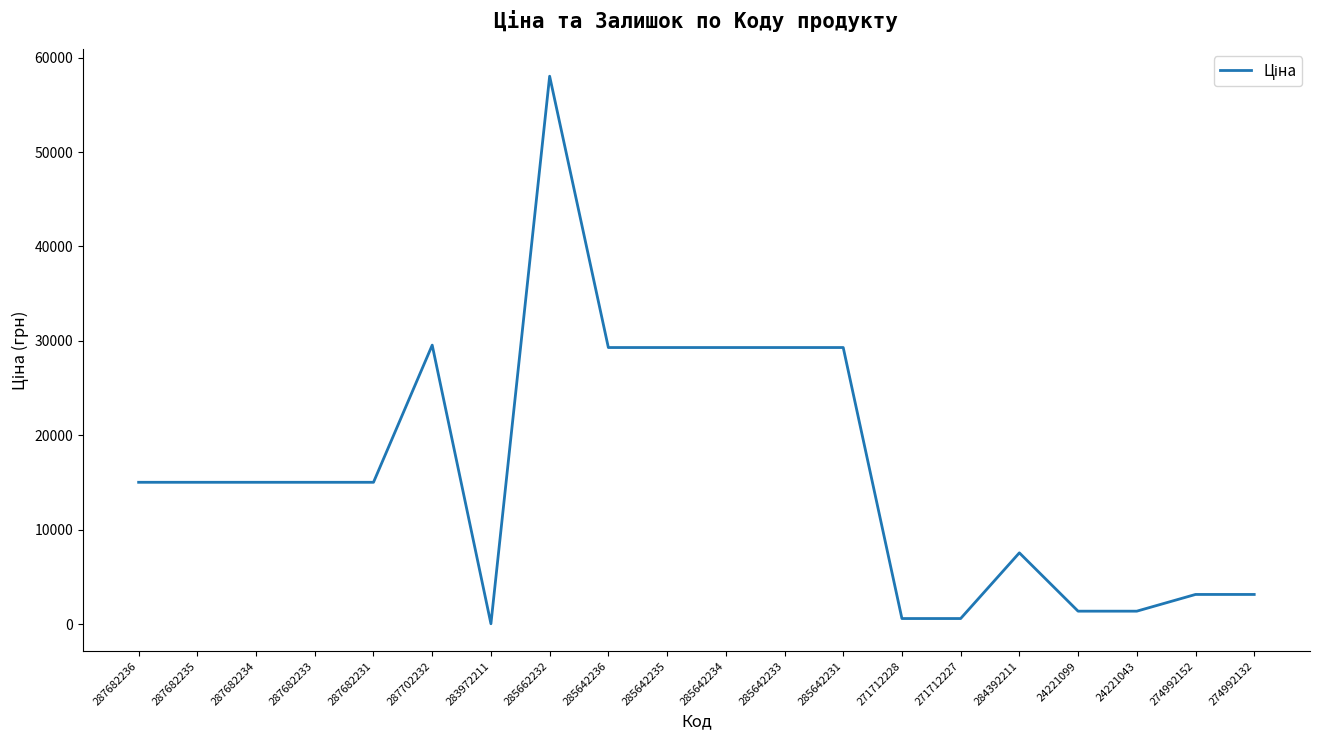

Does the chart display data point markers on the line(s)?

No